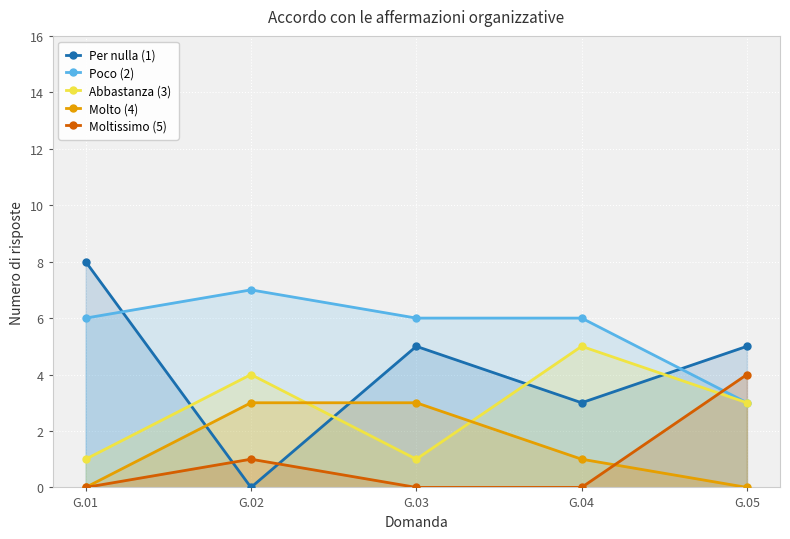

Which label corresponds to the largest value in the chart?

G.01